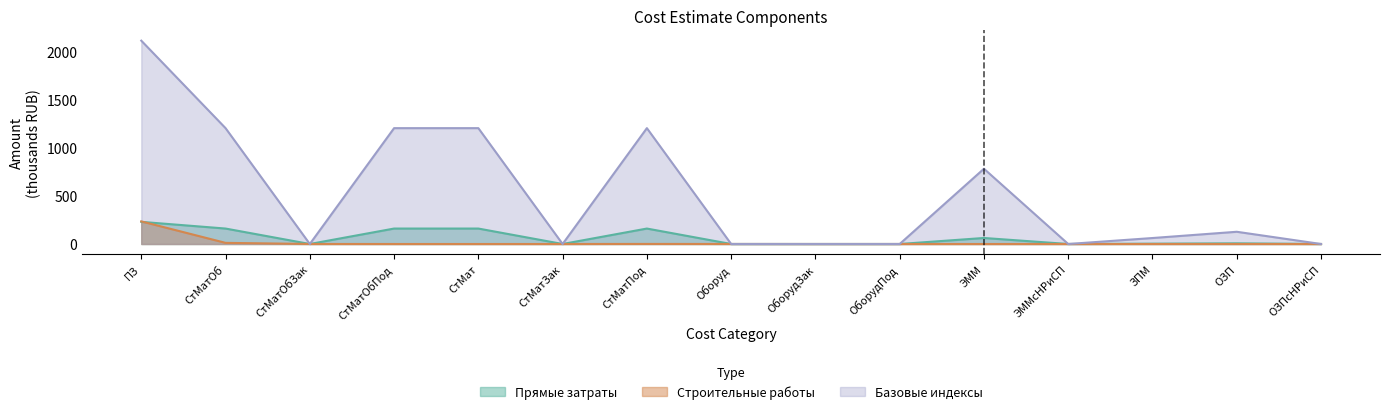

How many values in the Базовые индексы series exceed 62?

8